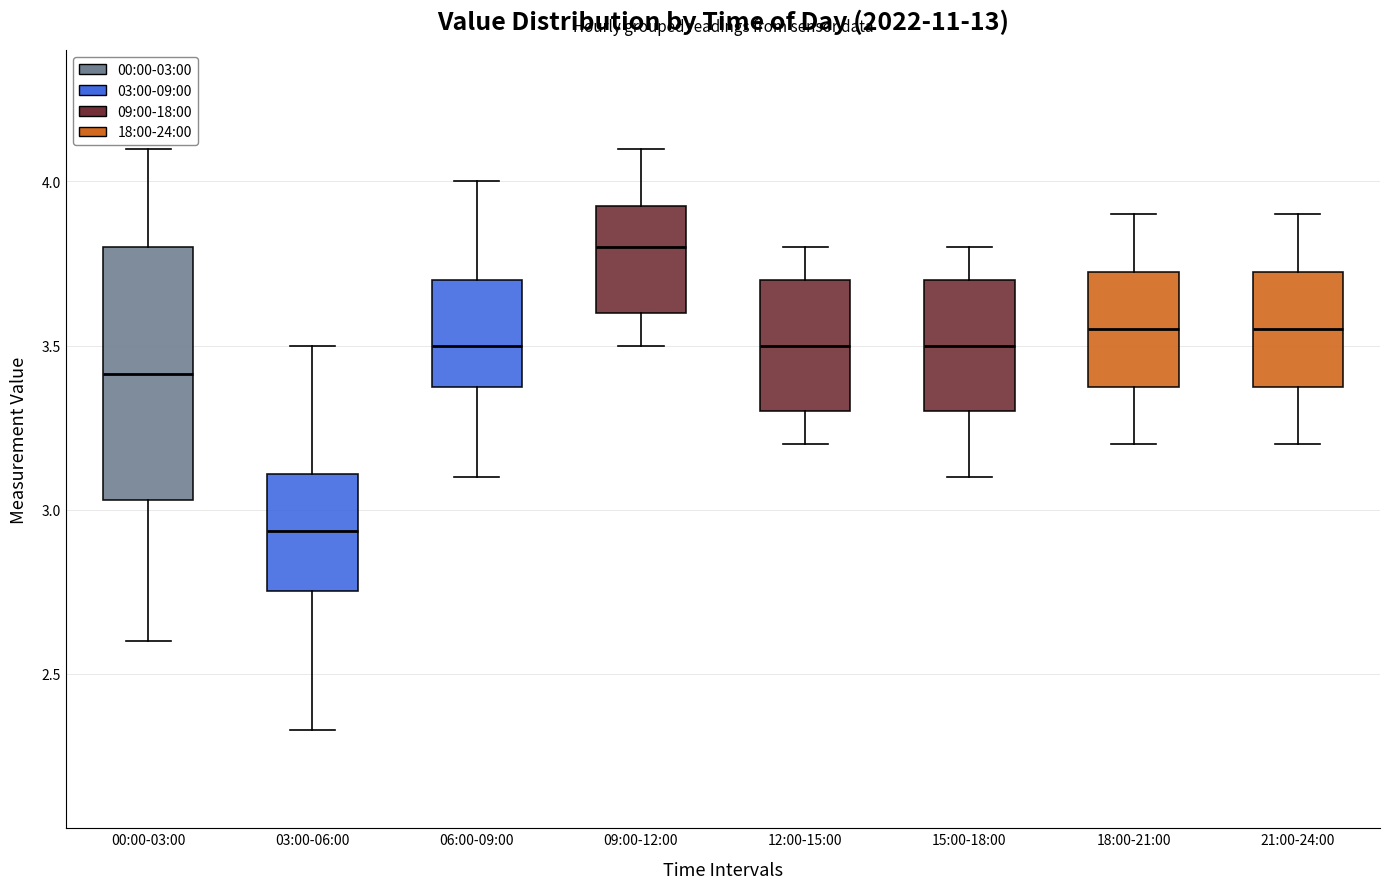

Reading left to right, read every box against the y-axis: the position of its median line, the range the box covers, and the ends of its whiskers. The values are not printed on the chart, so give them approximately, as read against the axis.

00:00-03:00: median 3.40, box 3.05 to 3.80, whiskers 2.60 to 4.10
03:00-06:00: median 2.95, box 2.75 to 3.10, whiskers 2.35 to 3.50
06:00-09:00: median 3.50, box 3.40 to 3.70, whiskers 3.10 to 4.00
09:00-12:00: median 3.80, box 3.60 to 3.95, whiskers 3.50 to 4.10
12:00-15:00: median 3.50, box 3.30 to 3.70, whiskers 3.20 to 3.80
15:00-18:00: median 3.50, box 3.30 to 3.70, whiskers 3.10 to 3.80
18:00-21:00: median 3.55, box 3.40 to 3.75, whiskers 3.20 to 3.90
21:00-24:00: median 3.55, box 3.40 to 3.75, whiskers 3.20 to 3.90